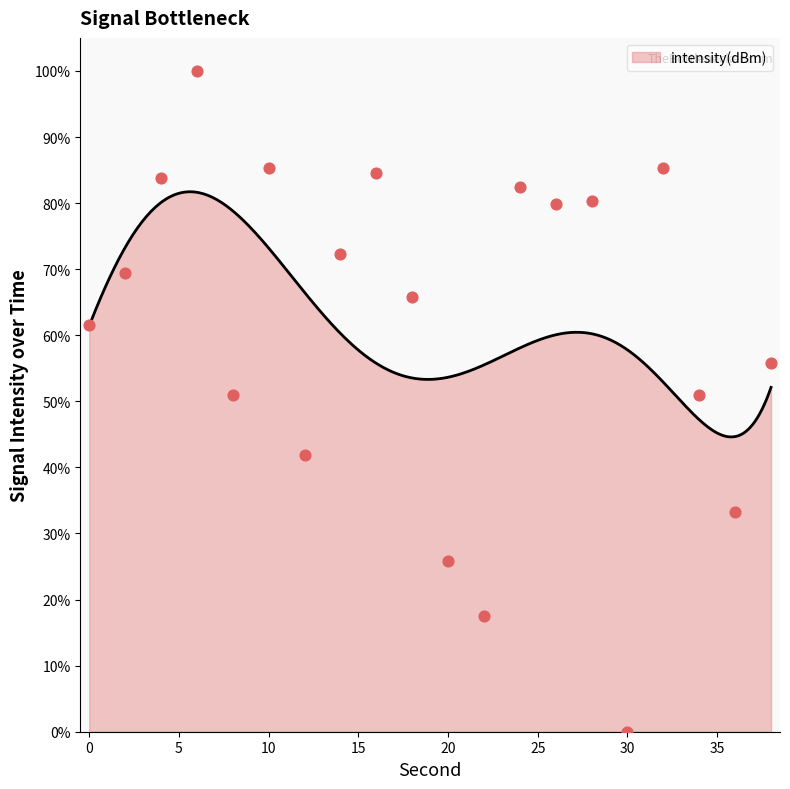

What is the change in value from 4 to 16?

+0.7